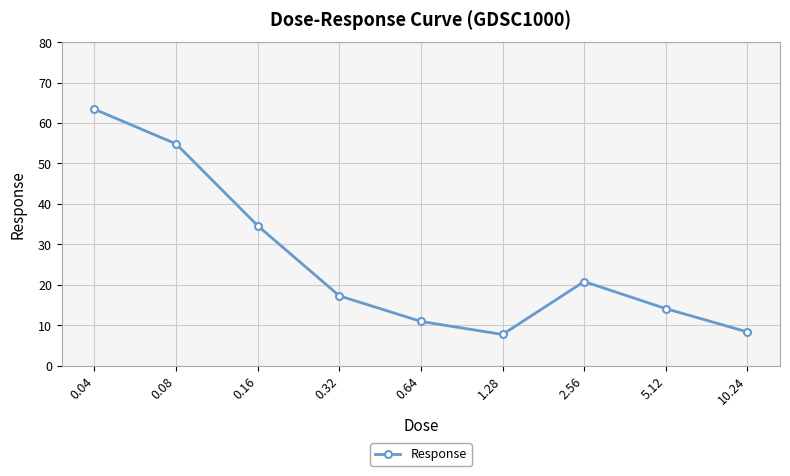

What is the greatest value displayed?

63.4